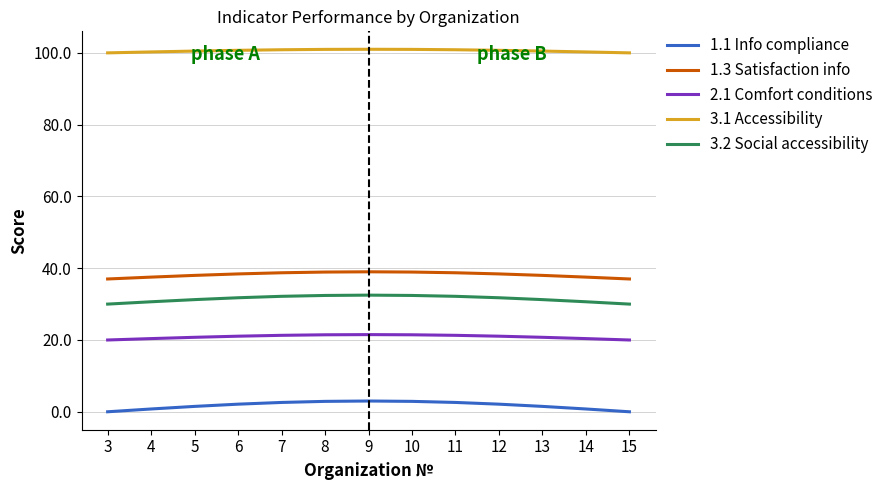

What is the lowest value of the 3.1 Accessibility series?

100.0